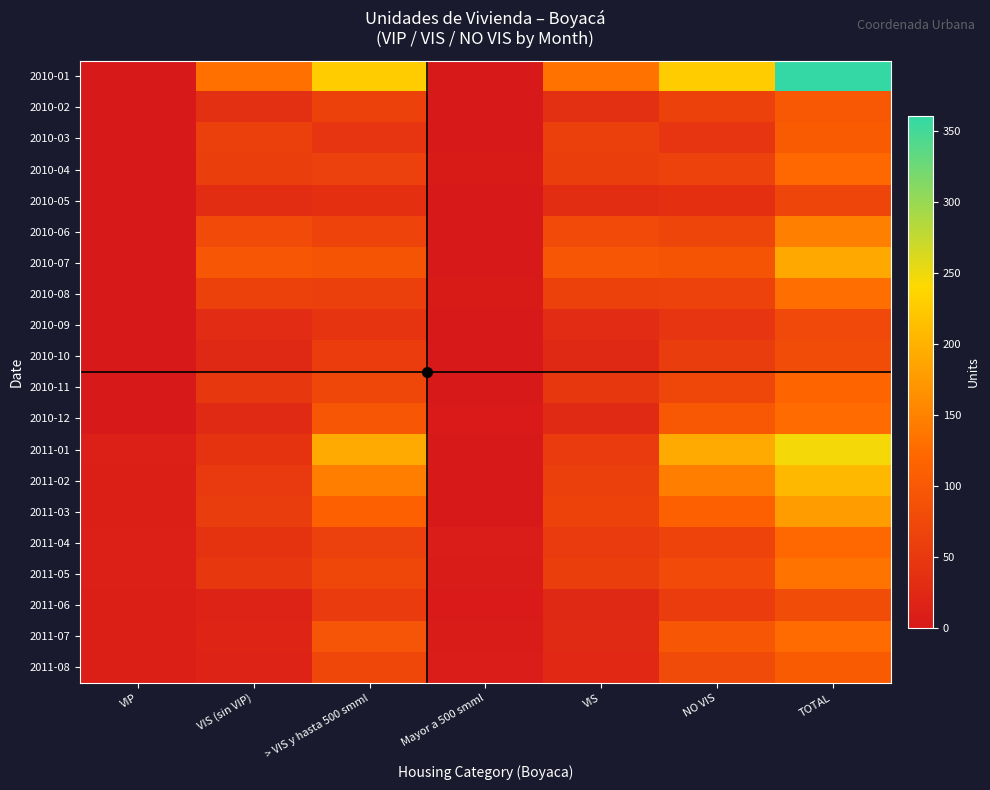

Which series has the largest total across all categories?

2010-01